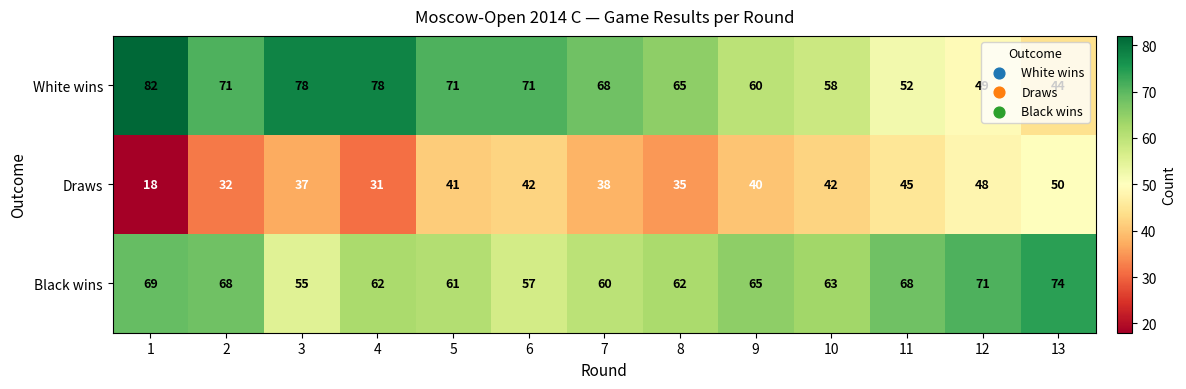

Which series changed the most between 1 and 7?

Draws